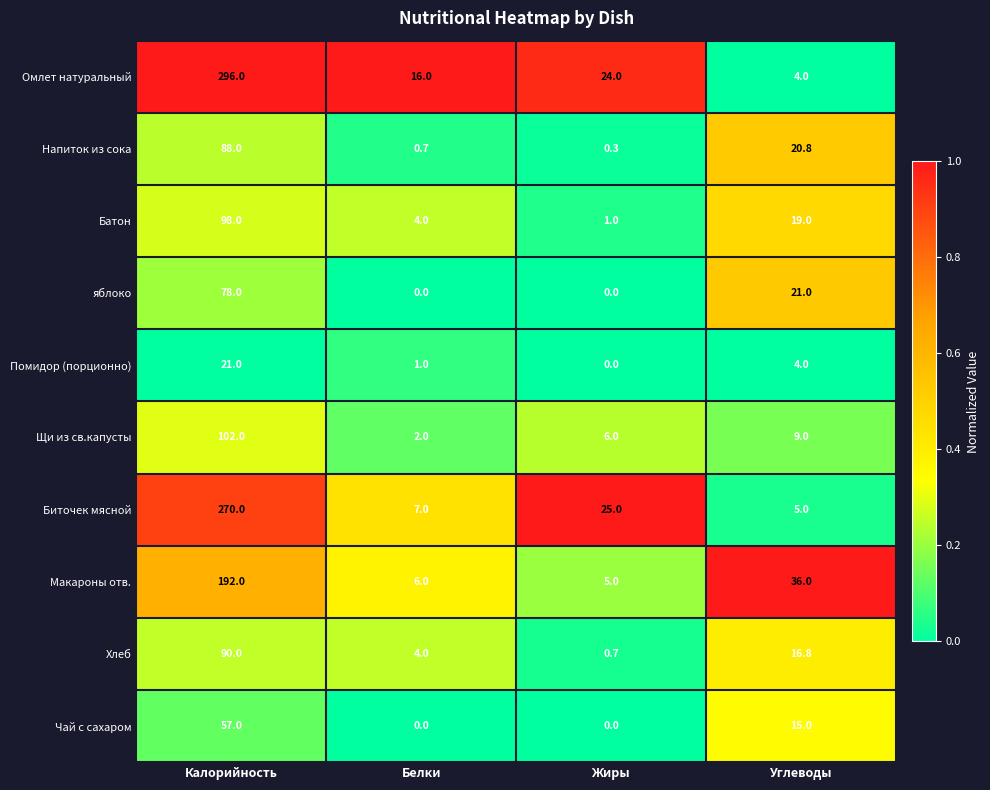

What is the total value across all series at Жиры?

62.0